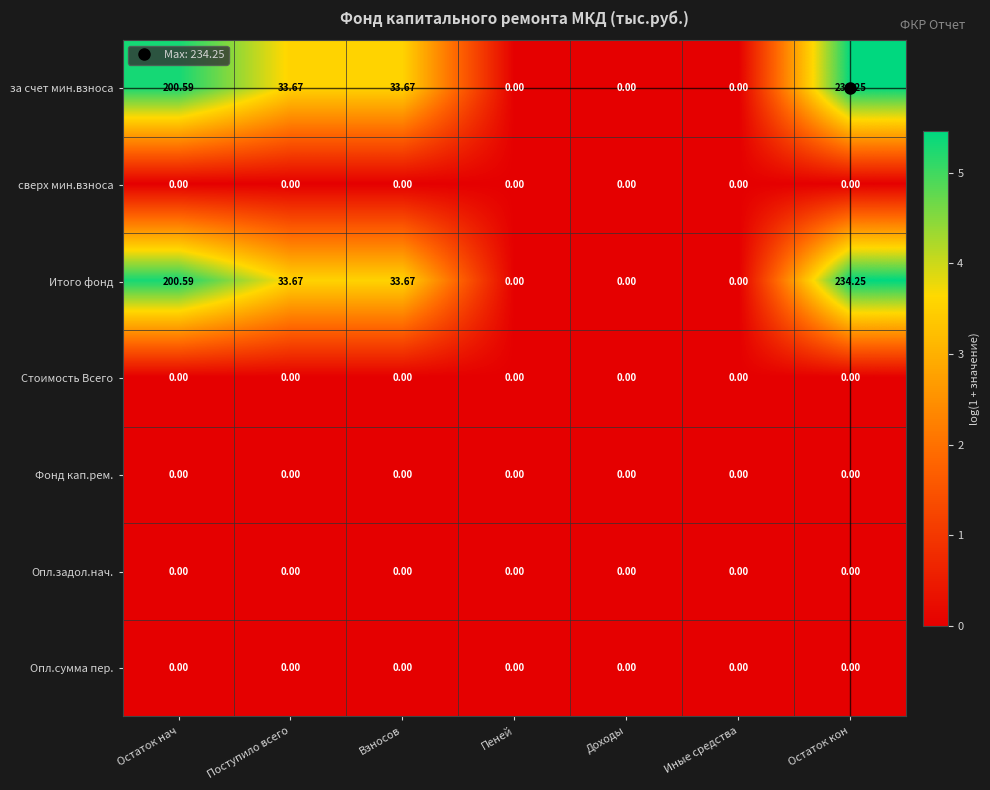

Which category has the highest value in the за счет мин.взноса series?

Остаток кон